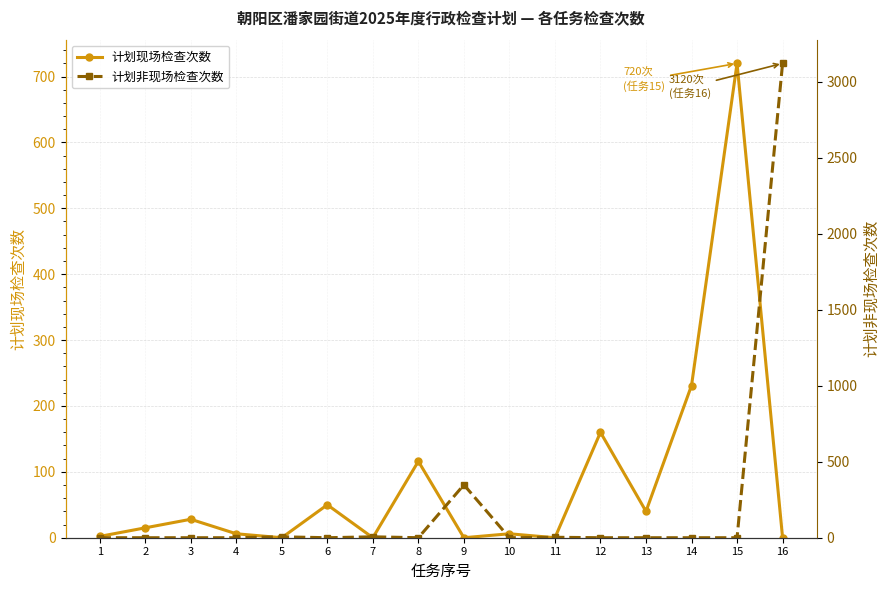

What is the difference between the maximum and minimum values in the 计划非现场检查次数 series?

3120